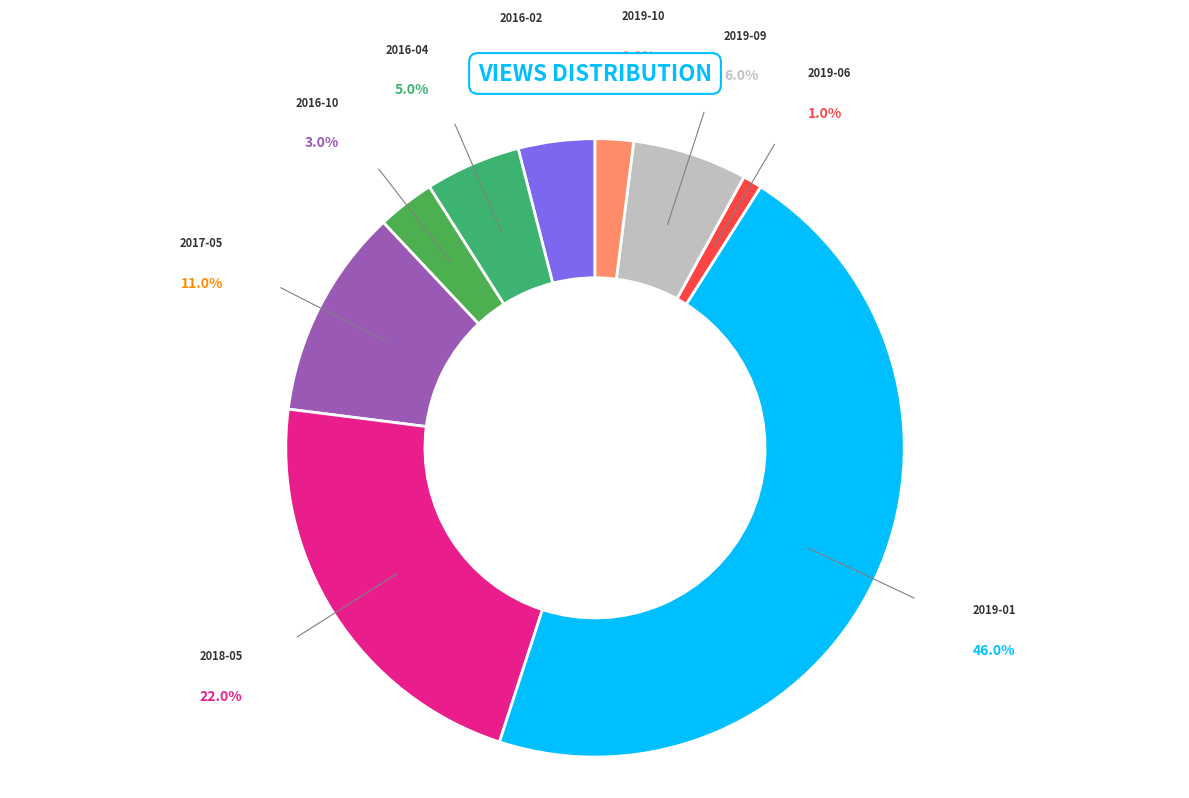

Rank the categories by value from lowest to highest.

2019-06, 2019-10, 2016-10, 2016-02, 2016-04, 2019-09, 2017-05, 2018-05, 2019-01